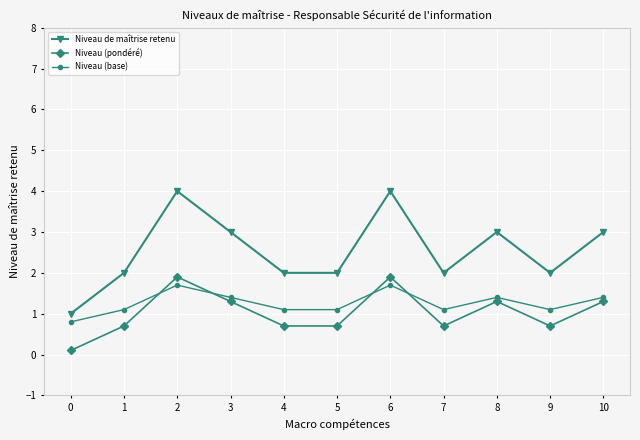

What is the spread (max minus min) of values at 3?

1.7